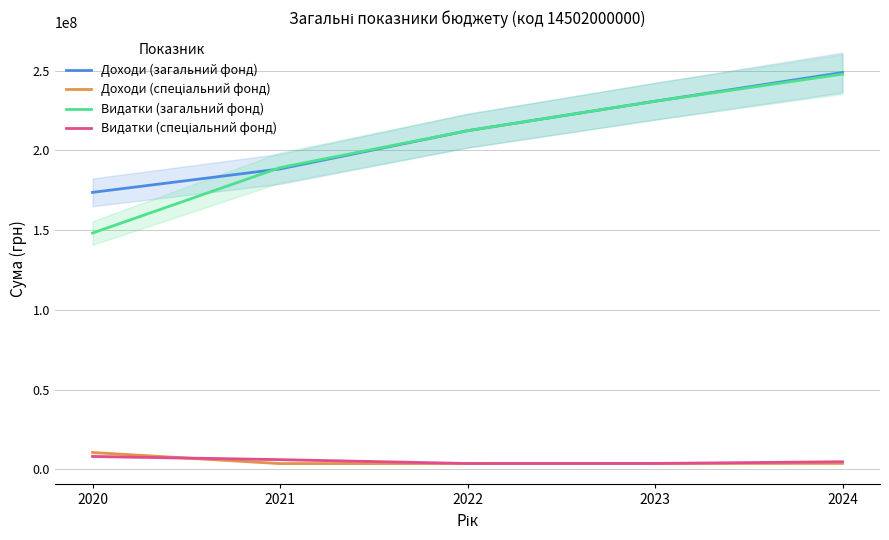

Is this an area chart (filled region under the line)?

No